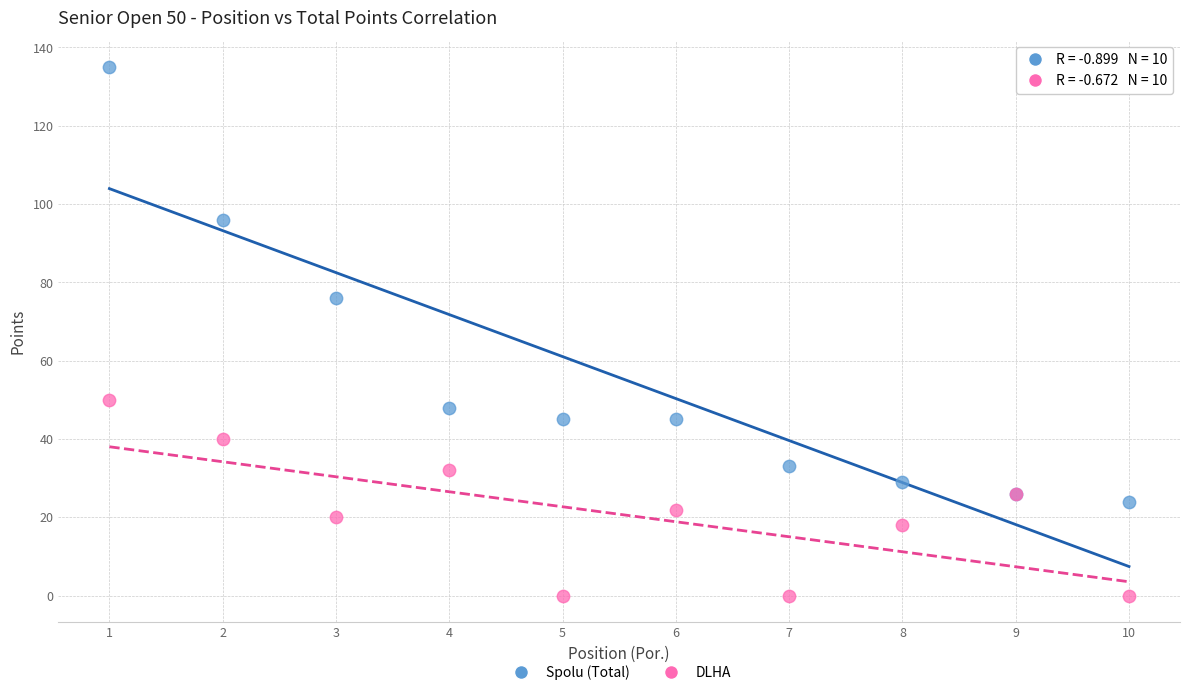

In the Spolu (Total) series, what Y value is closest to 79?

76